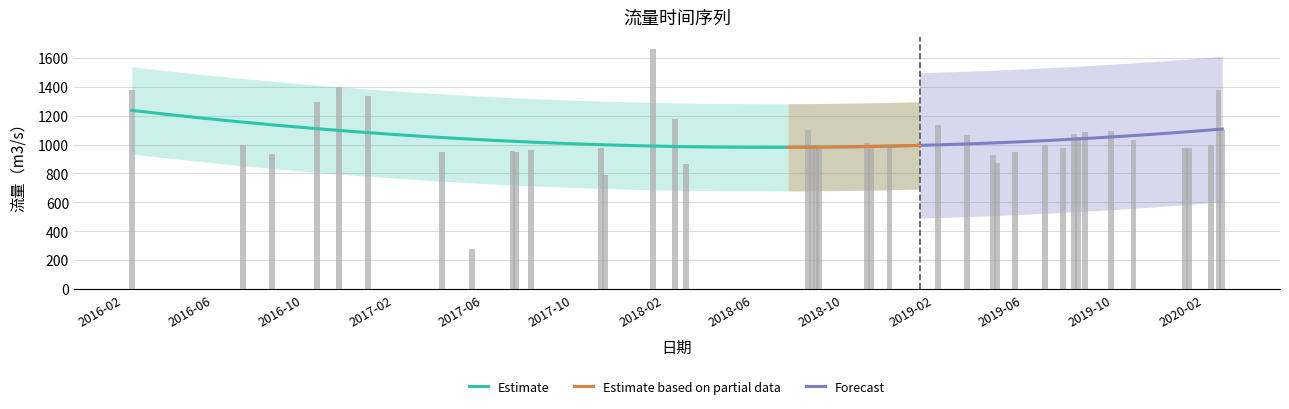

Rank the categories by value from lowest to highest.

2017-05-17, 2017-11-13, 2018-03-03, 2019-04-27, 2019-04-22, 2016-08-20, 2017-04-07, 2017-07-16, 2019-05-22, 2017-07-11, 2017-08-05, 2018-08-30, 2020-01-12, 2017-11-08, 2019-07-26, 2020-01-07, 2018-08-25, 2016-07-11, 2018-12-03, 2018-08-20, 2020-02-11, 2019-07-01, 2018-11-08, 2018-11-03, 2019-10-29, 2019-08-15, 2019-03-18, 2019-08-10, 2019-08-25, 2019-09-29, 2018-08-15, 2020-02-26, 2019-02-06, 2018-02-16, 2016-10-19, 2016-12-28, 2020-02-21, 2016-02-12, 2016-11-18, 2018-01-17